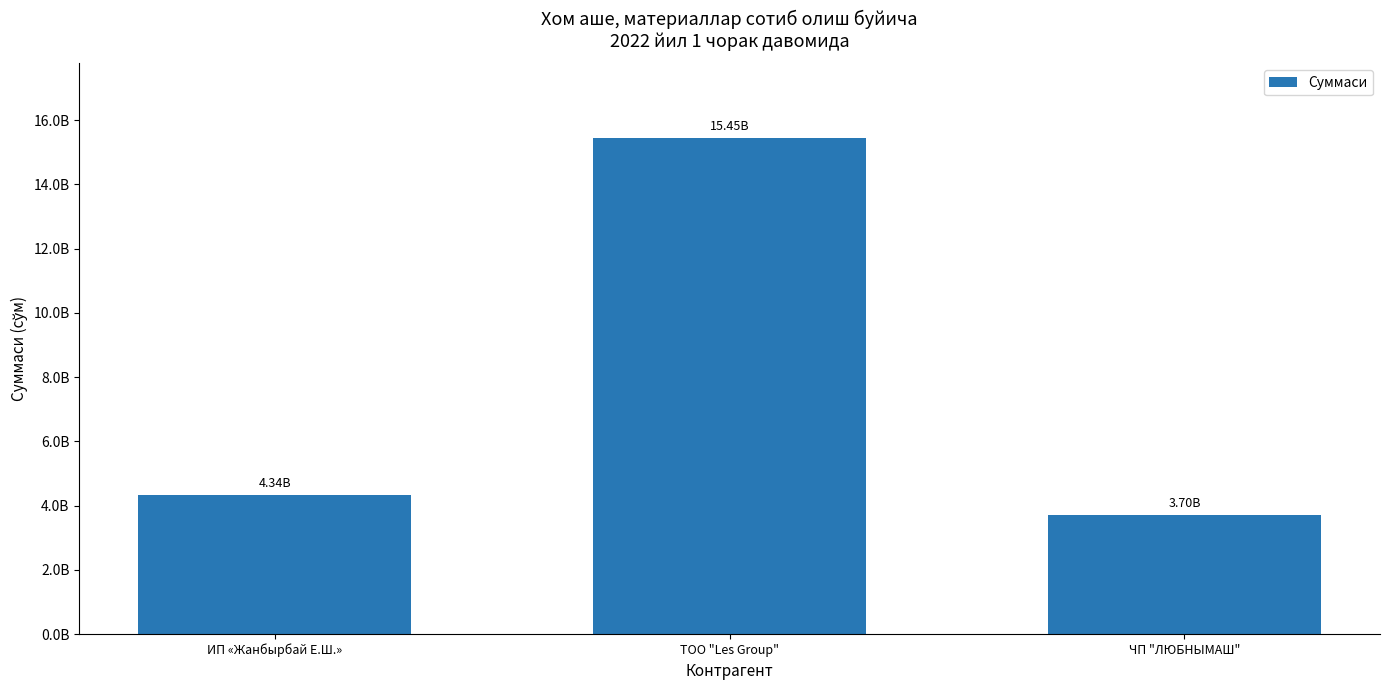

What is the minimum value shown in the chart?

3702552182.8